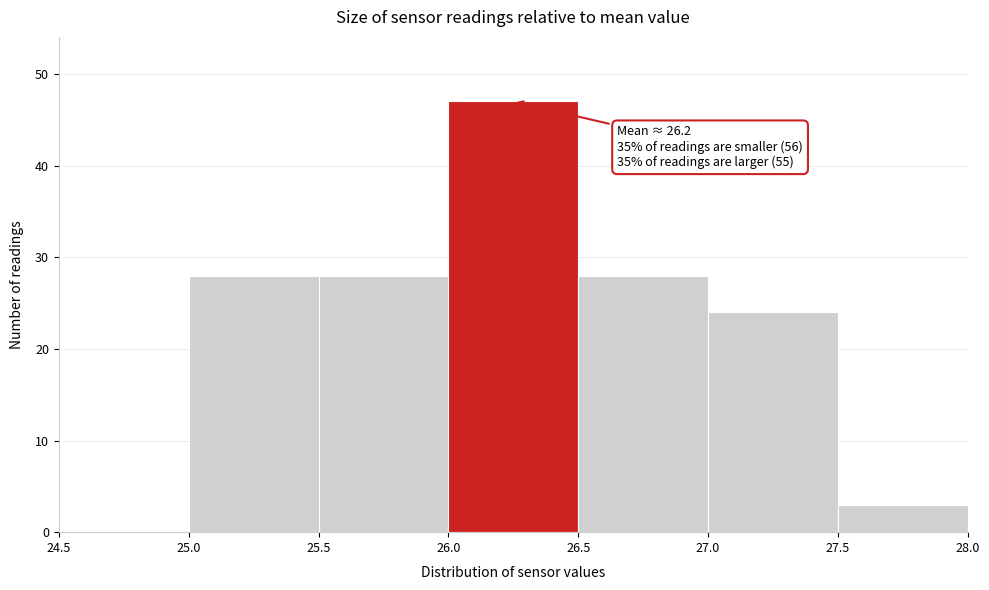

Over which range of the x-axis is the bar tallest?

26.0 to 26.5